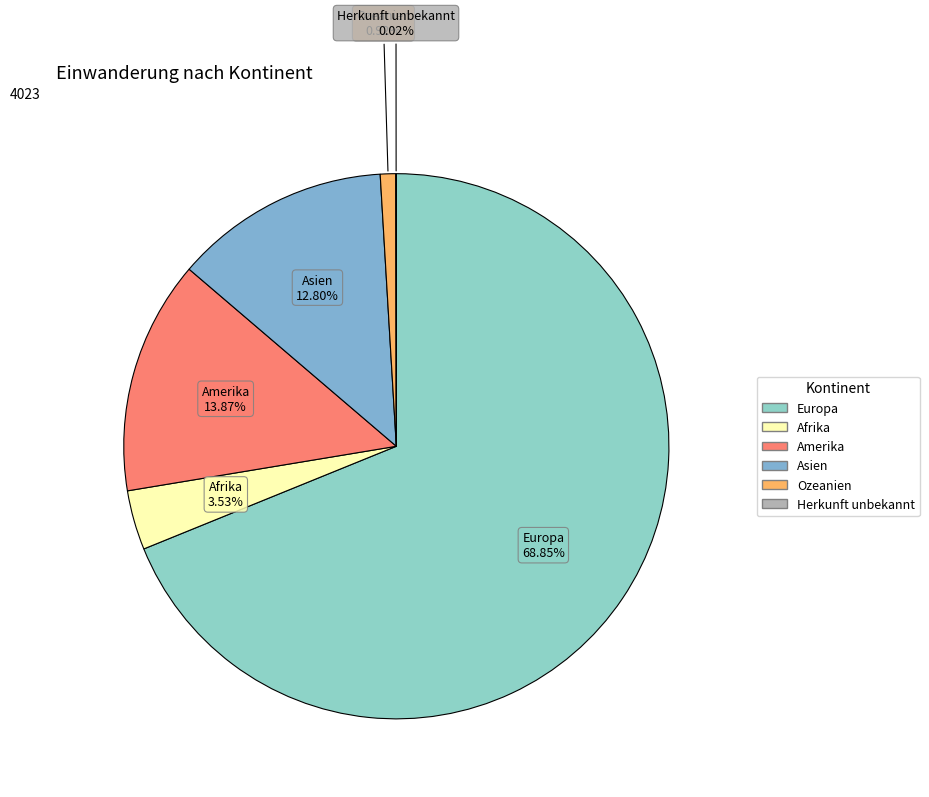

What is the majority slice?

Europa